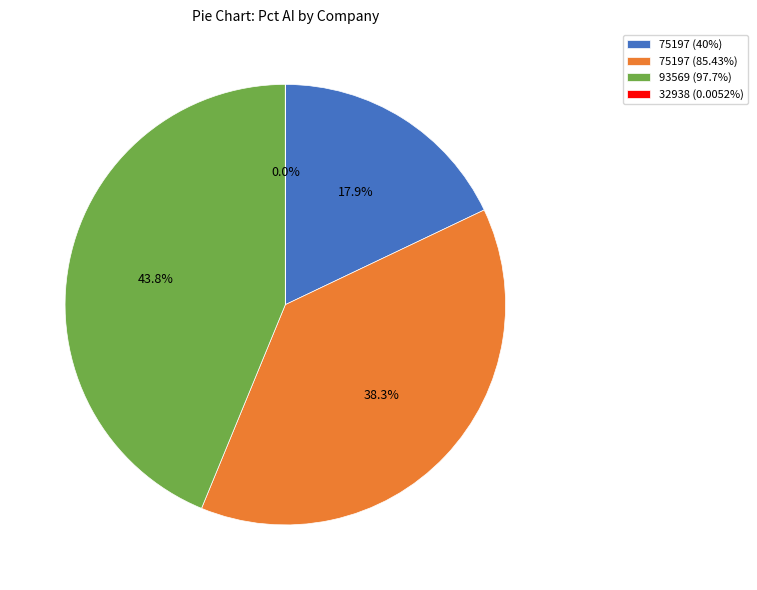

The 75197 (40%) slice represents 3% of the pie. True or false?

False